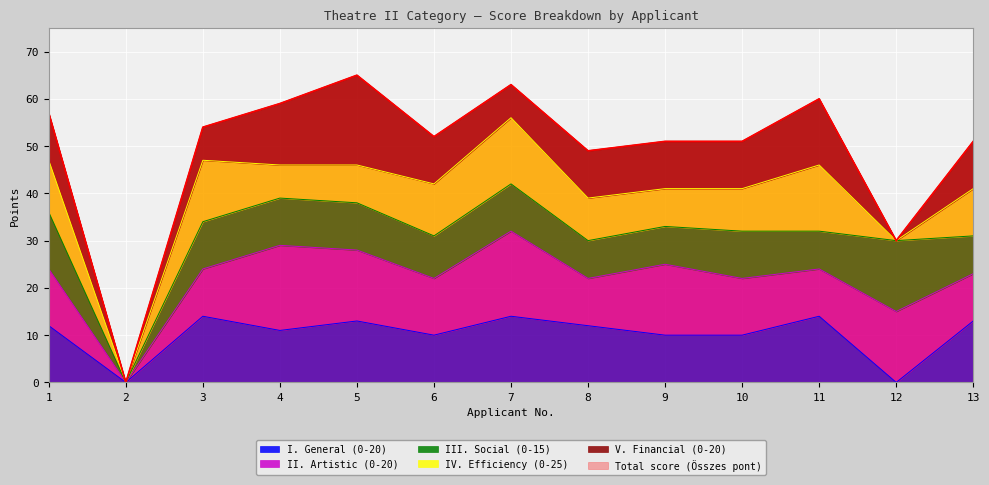

What is the difference between the V. Financial (0-20) values at 4 and 1?

3